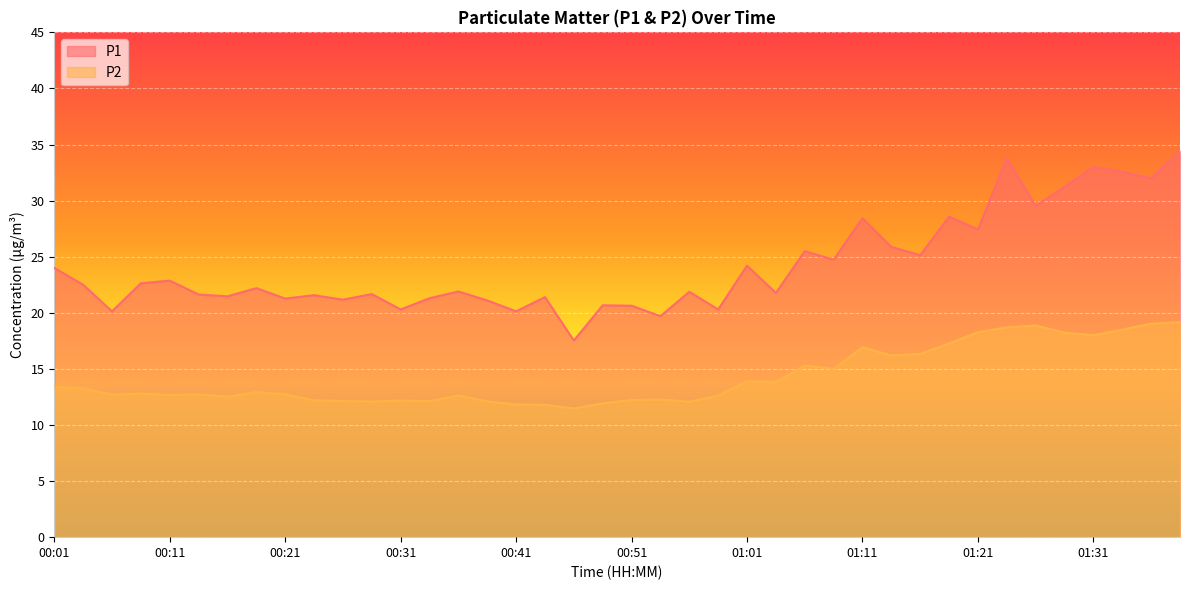

Between 01:31 and 01:23, which is larger?

01:23